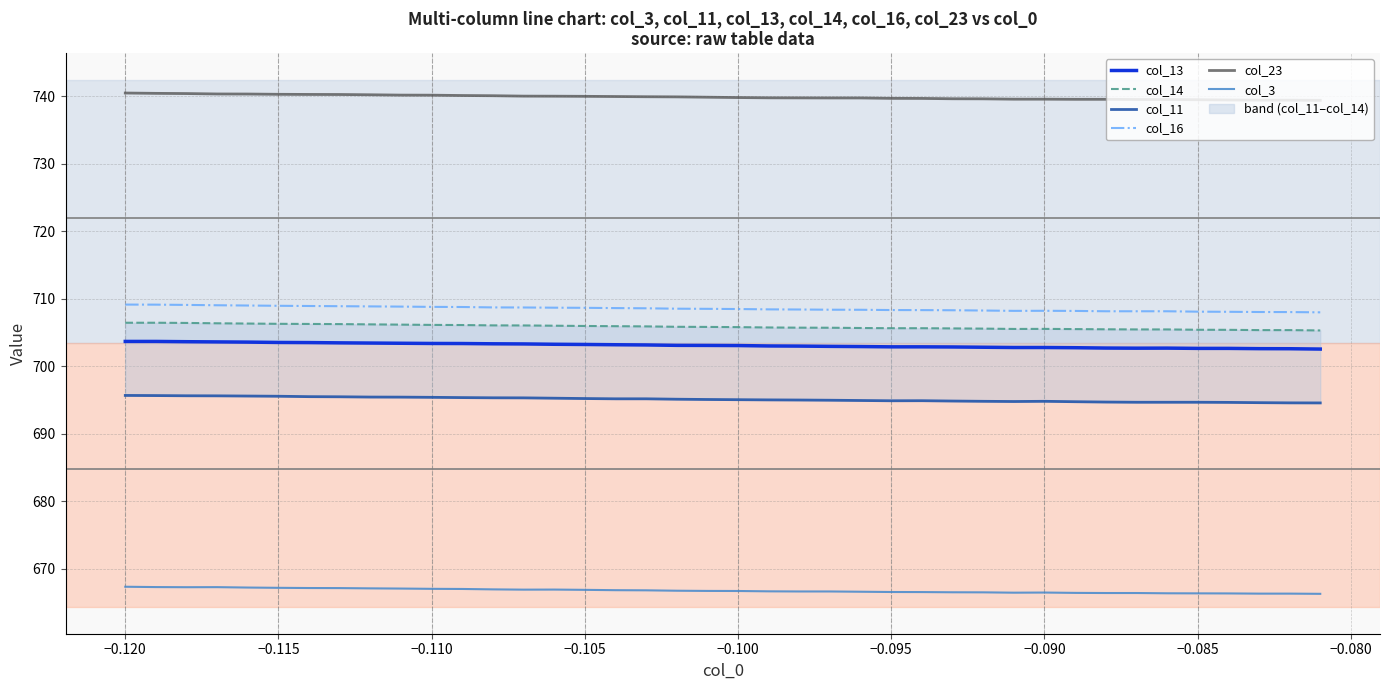

What is the maximum value for col_16?

709.2